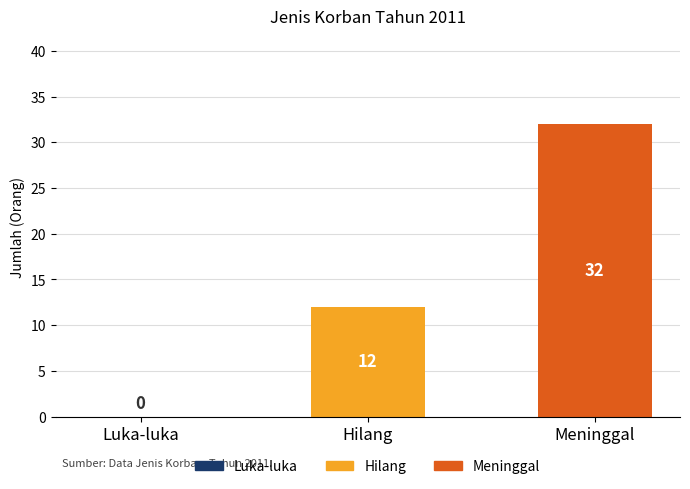

What is the sum of all values?

44